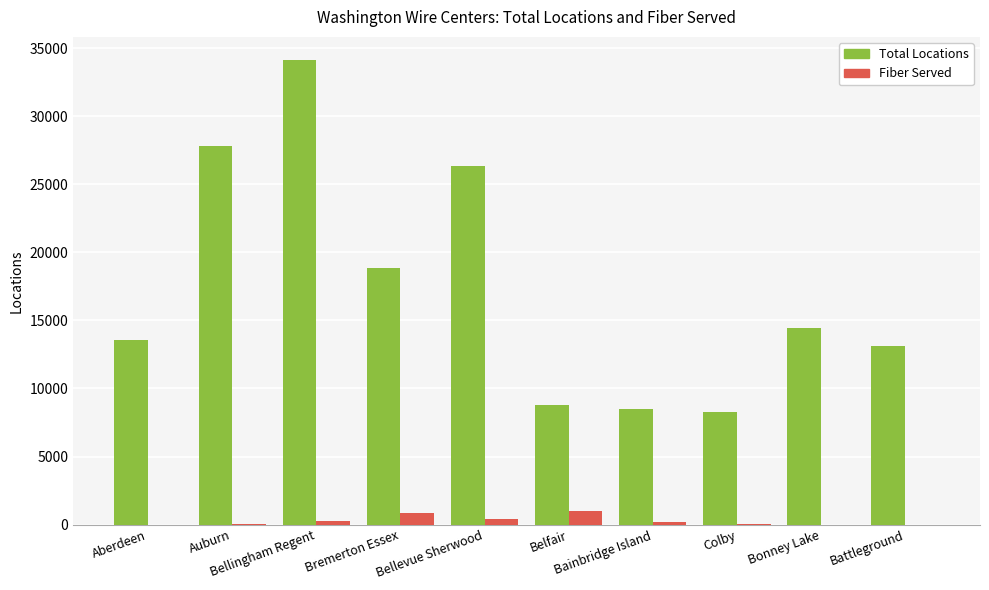

What is the sum of all Fiber Served values?

2830